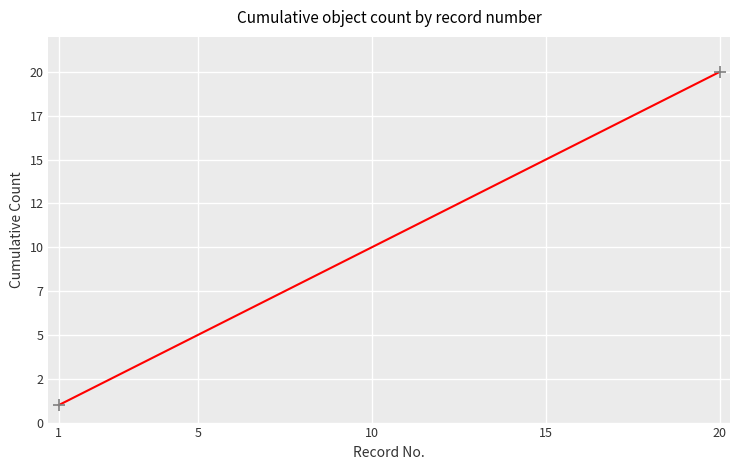

Does the chart have visible grid lines?

Yes